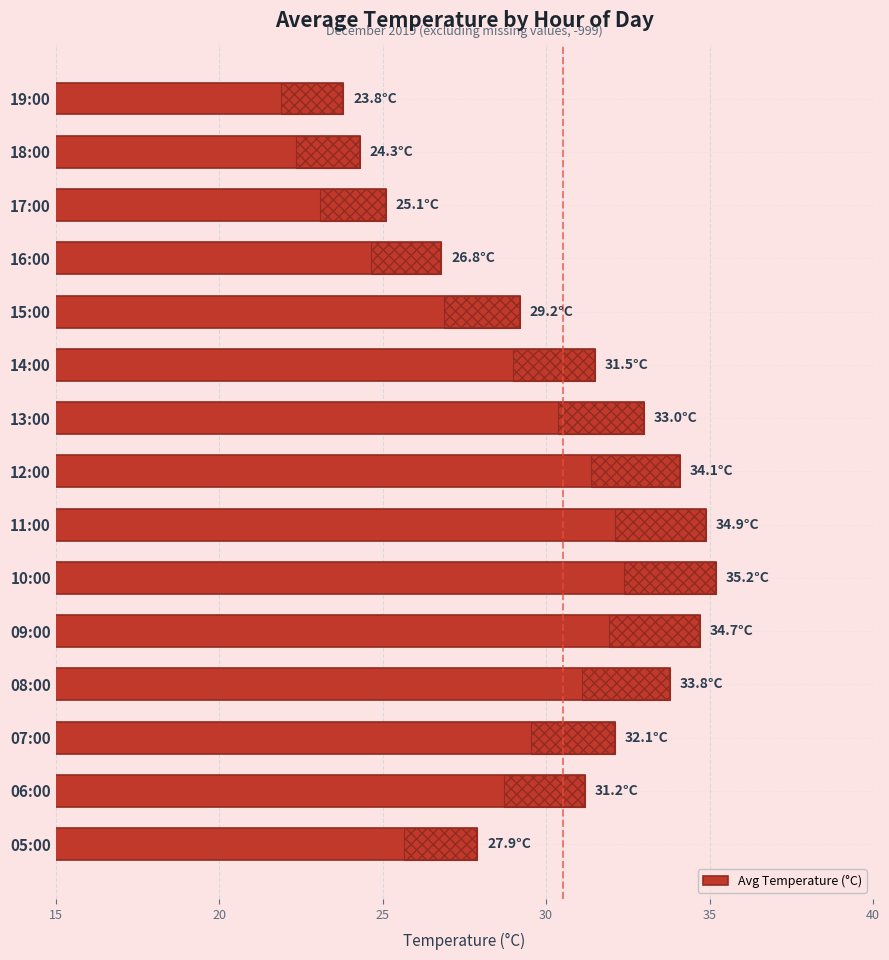

Reading left to right, transcribe all the data shown in this chart.

27.9	31.2	32.1	33.8	34.7	35.2	34.9	34.1	33.0	31.5	29.2	26.8	25.1	24.3	23.8